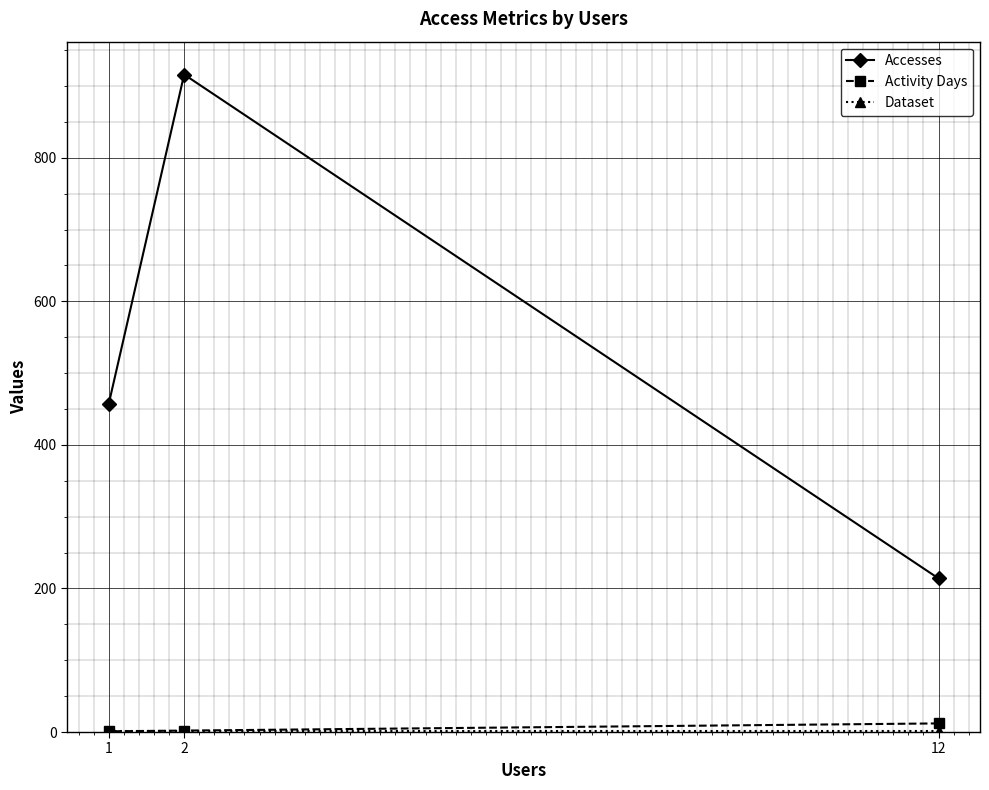

Which series has the largest total across all categories?

Accesses